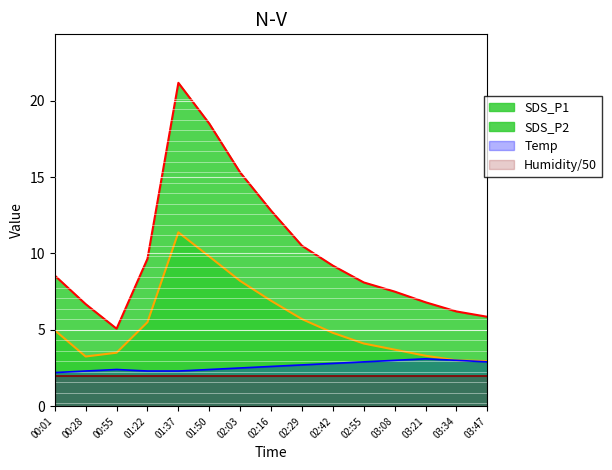

True or false: SDS_P1 has more than 2 points higher than both neighbors.

False